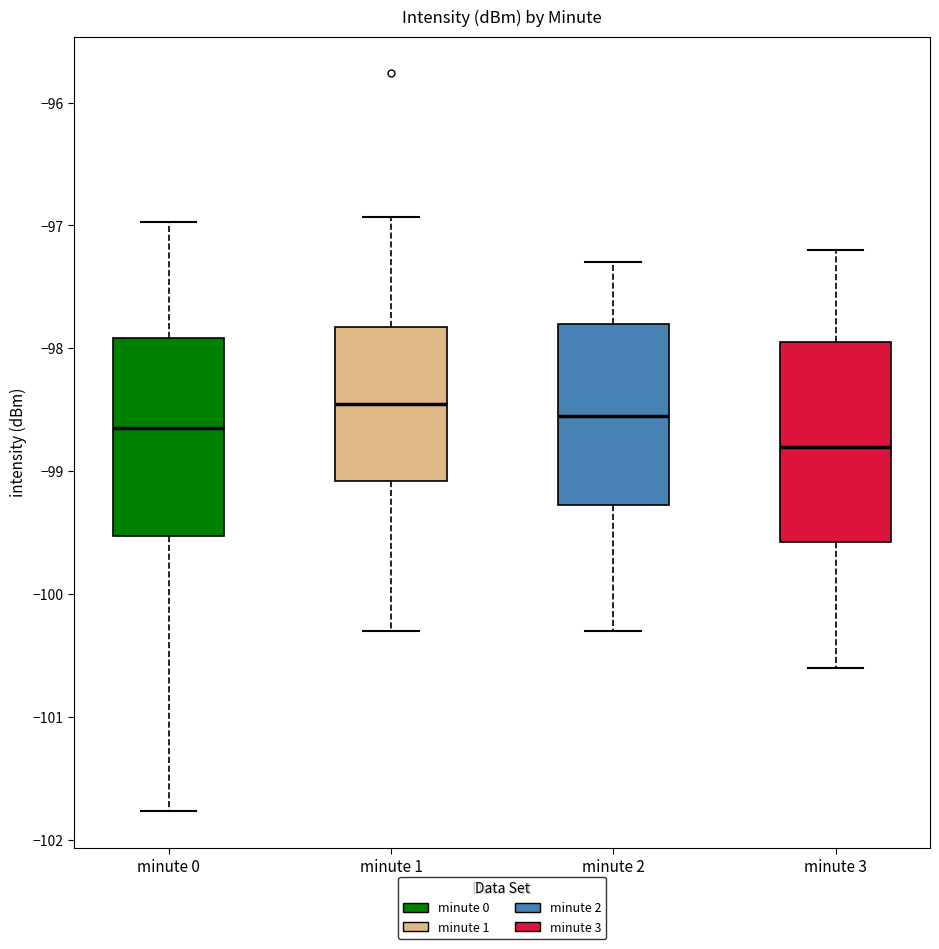

Where does the lower whisker of the box for minute 1 end on the y-axis? The values are not printed on the chart, so give them approximately, as read against the axis.

-100.3